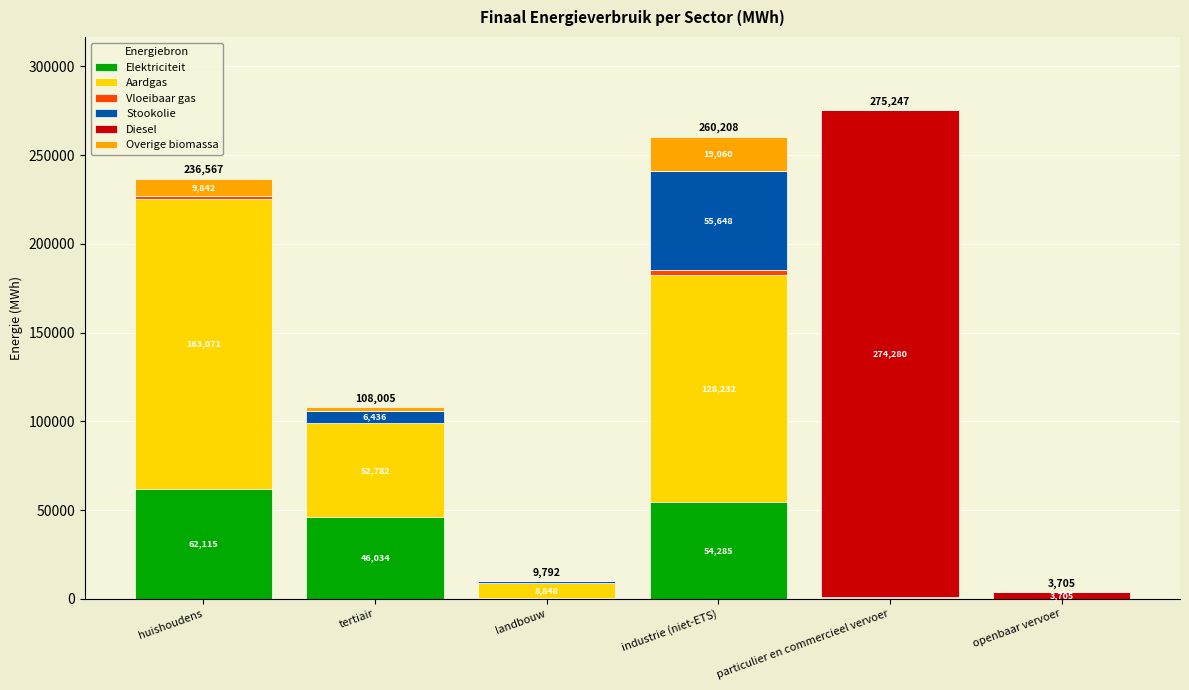

At which category is the sum across all series the highest?

particulier en commercieel vervoer